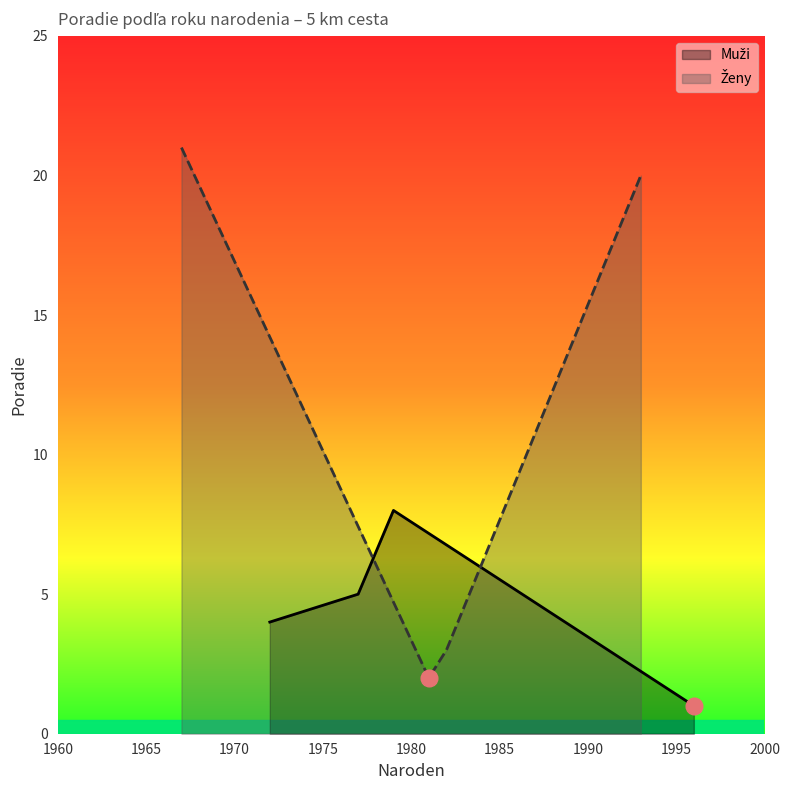

What is the highest value of the Ženy series?

21